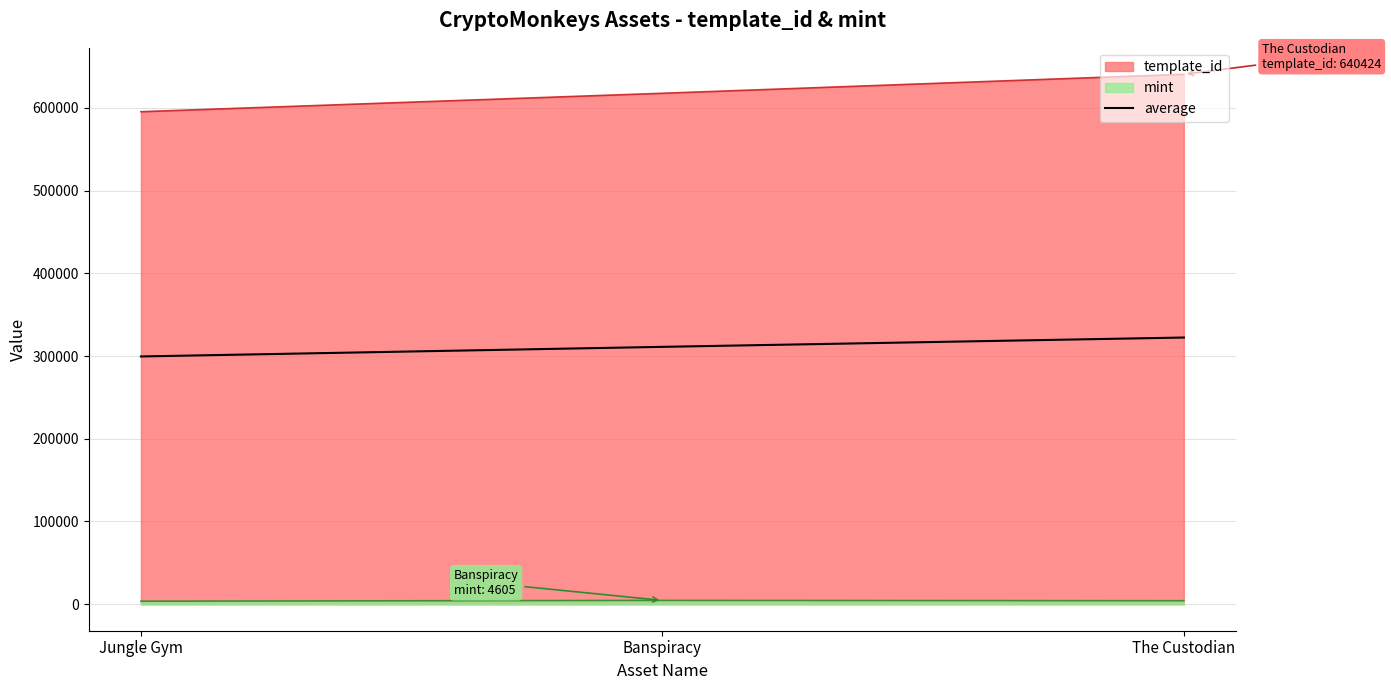

How many lines are shown in the chart?

3